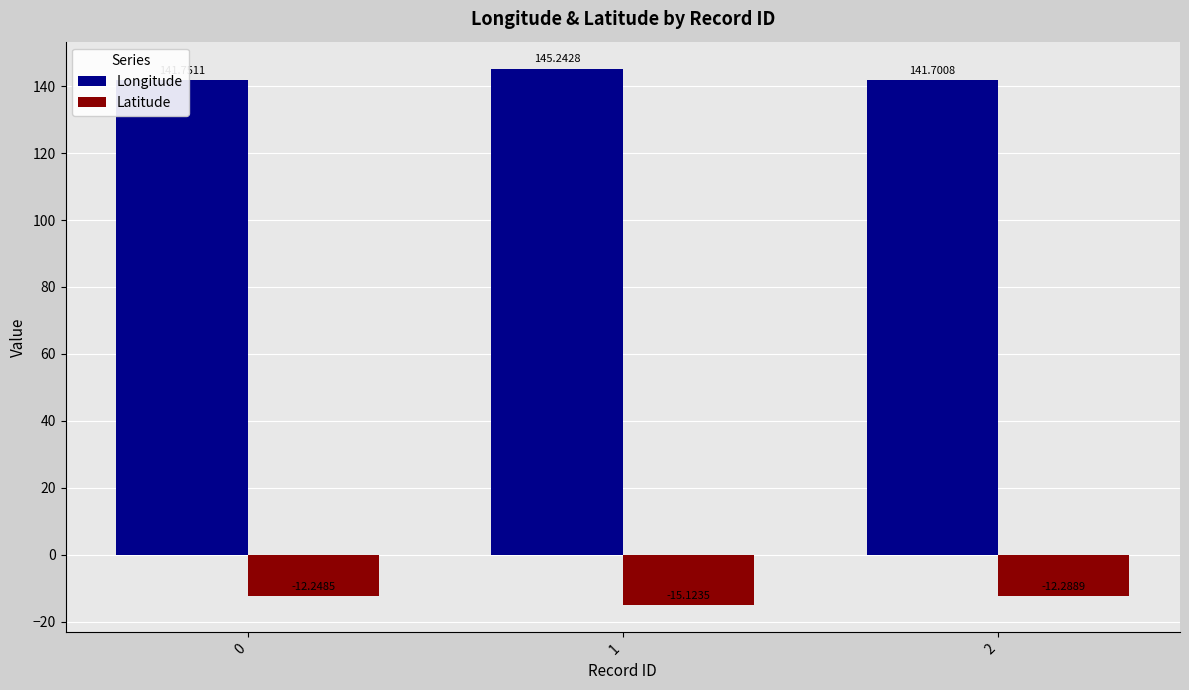

The Longitude series shows 201.1 at 0. True or false?

False